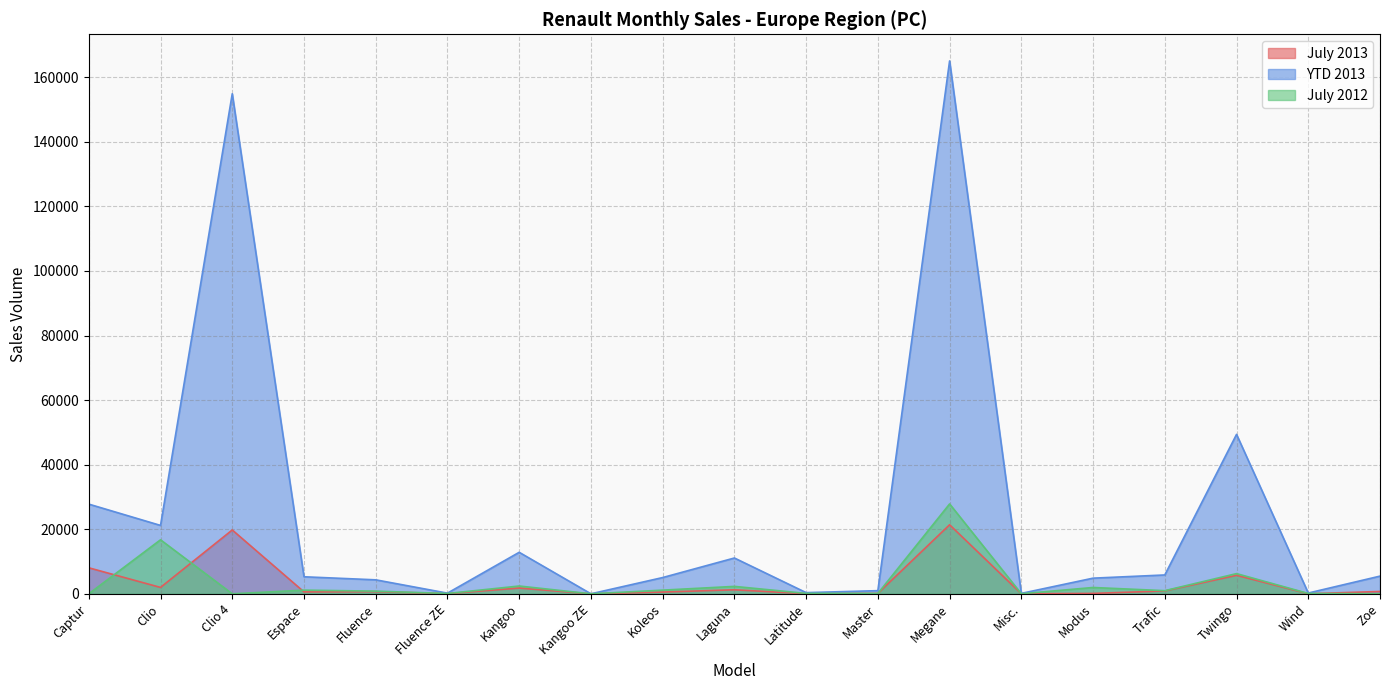

What is the sum of all YTD 2013 values?

475013